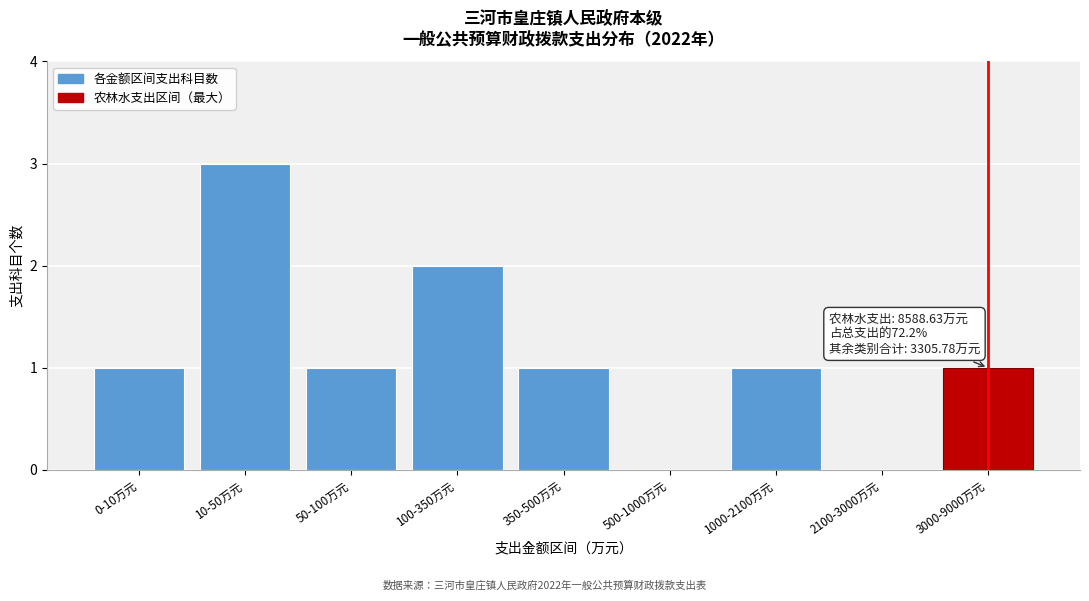

Reading left to right, extract all data points from this chart.

0-10万元=1	10-50万元=3	50-100万元=1	100-350万元=2	350-500万元=1	500-1000万元=0	1000-2100万元=1	2100-3000万元=0	3000-9000万元=1